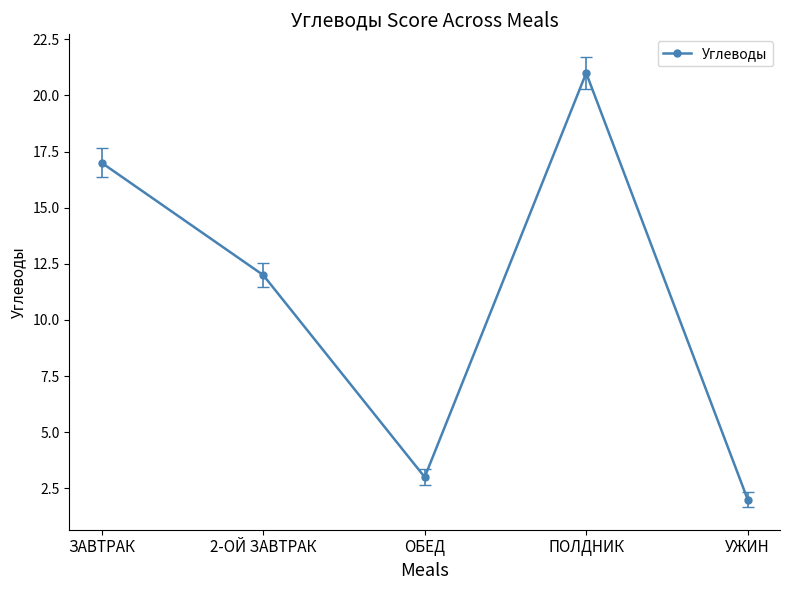

At which category does the chart reach its peak across all series?

ПОЛДНИК